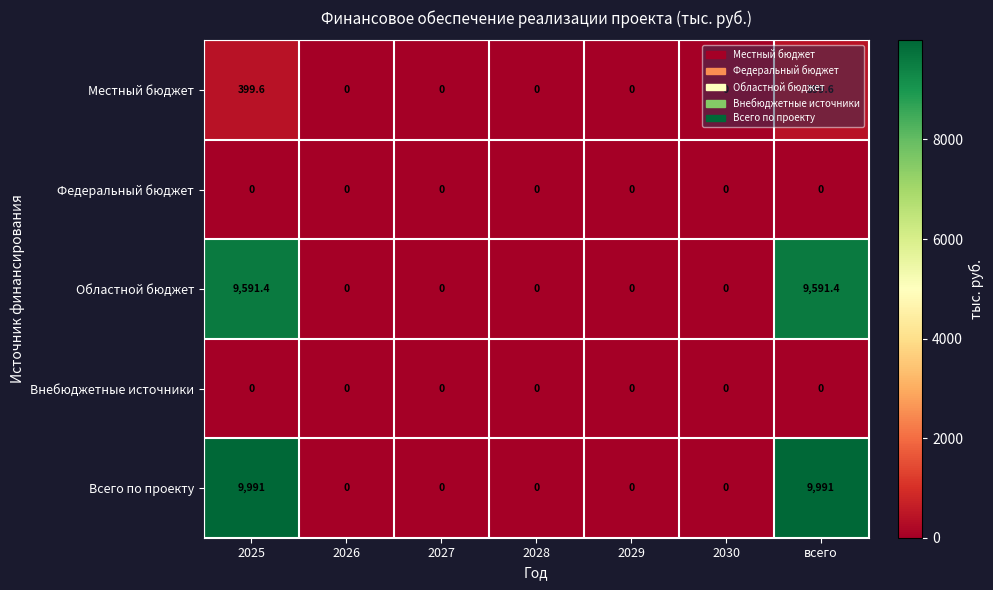

How many Всего по проекту values are between 0 and 9991?

7